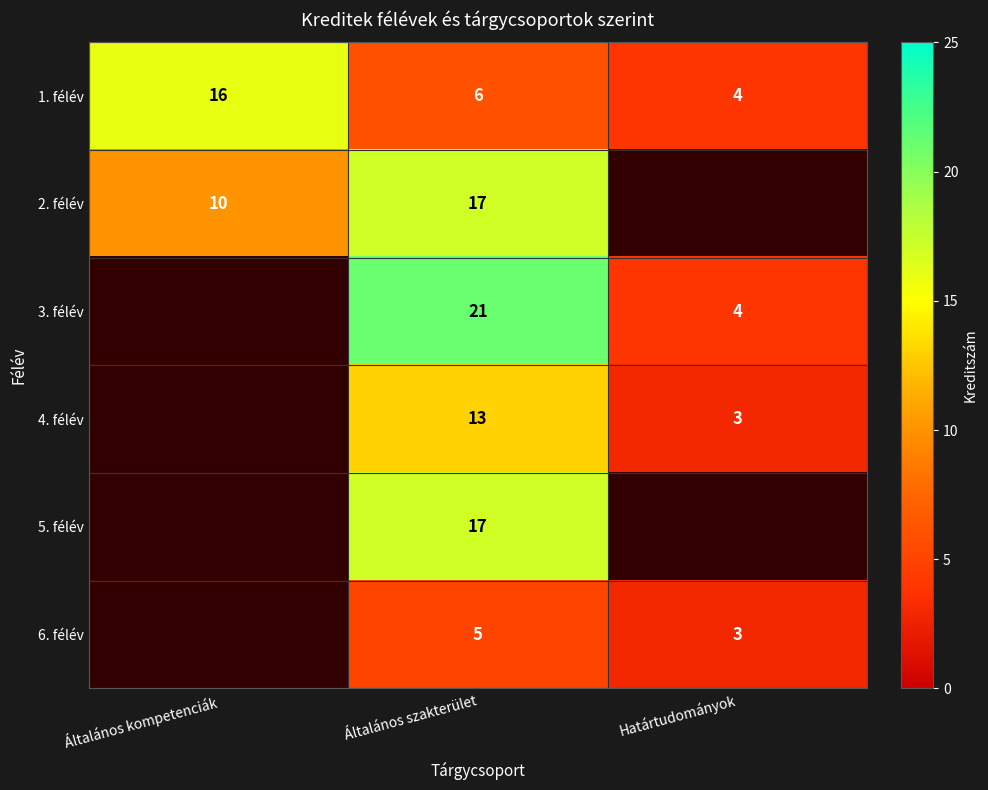

How many 1. félév values are between 4 and 16?

3